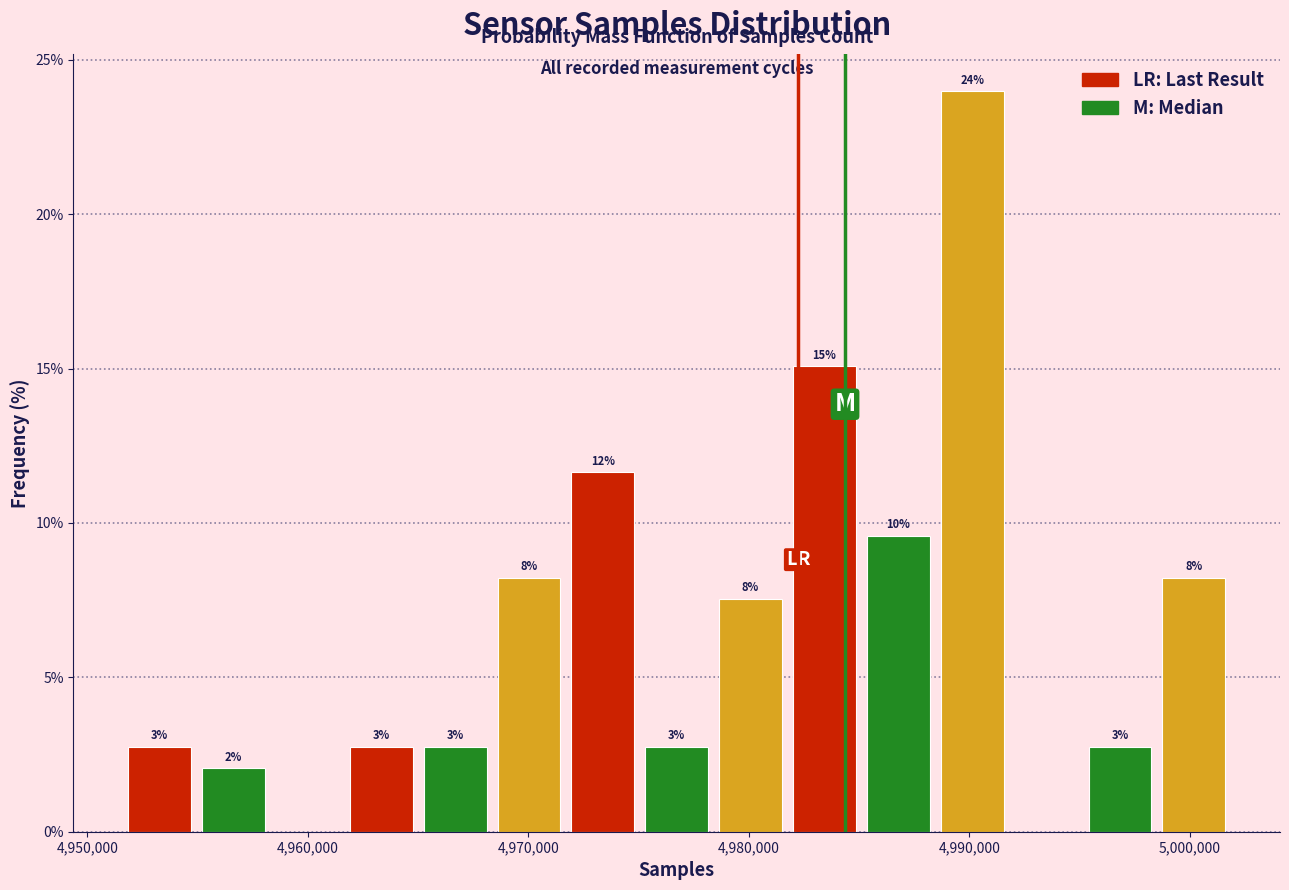

Read against the x-axis, roughly where is the centre of the tallest bar?

4990000